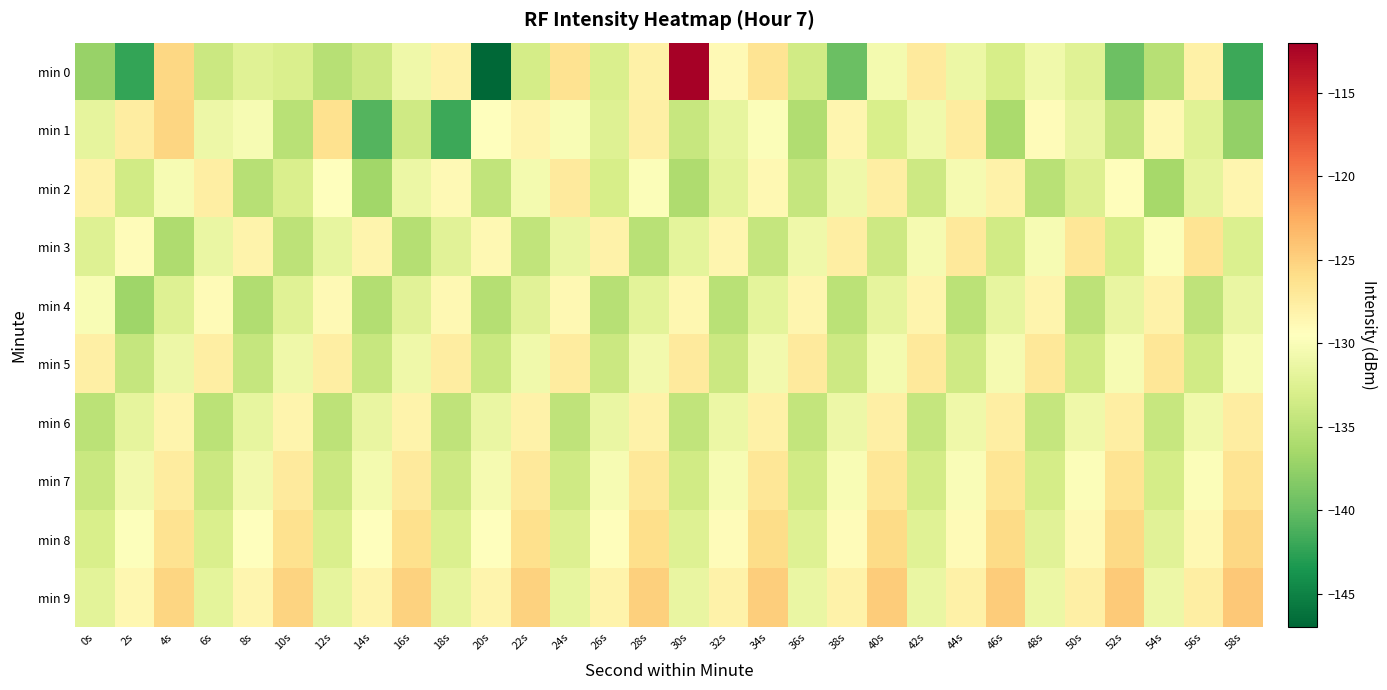

Which series has the largest range (max minus min)?

min 0